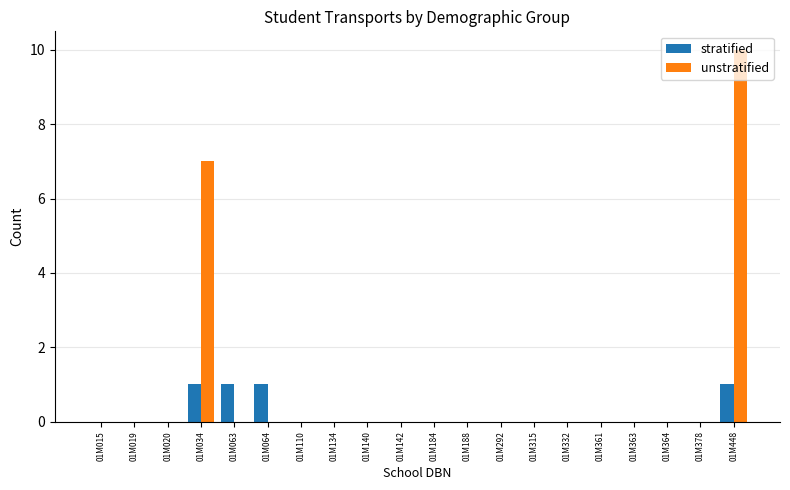

How many groups of bars are there?

20